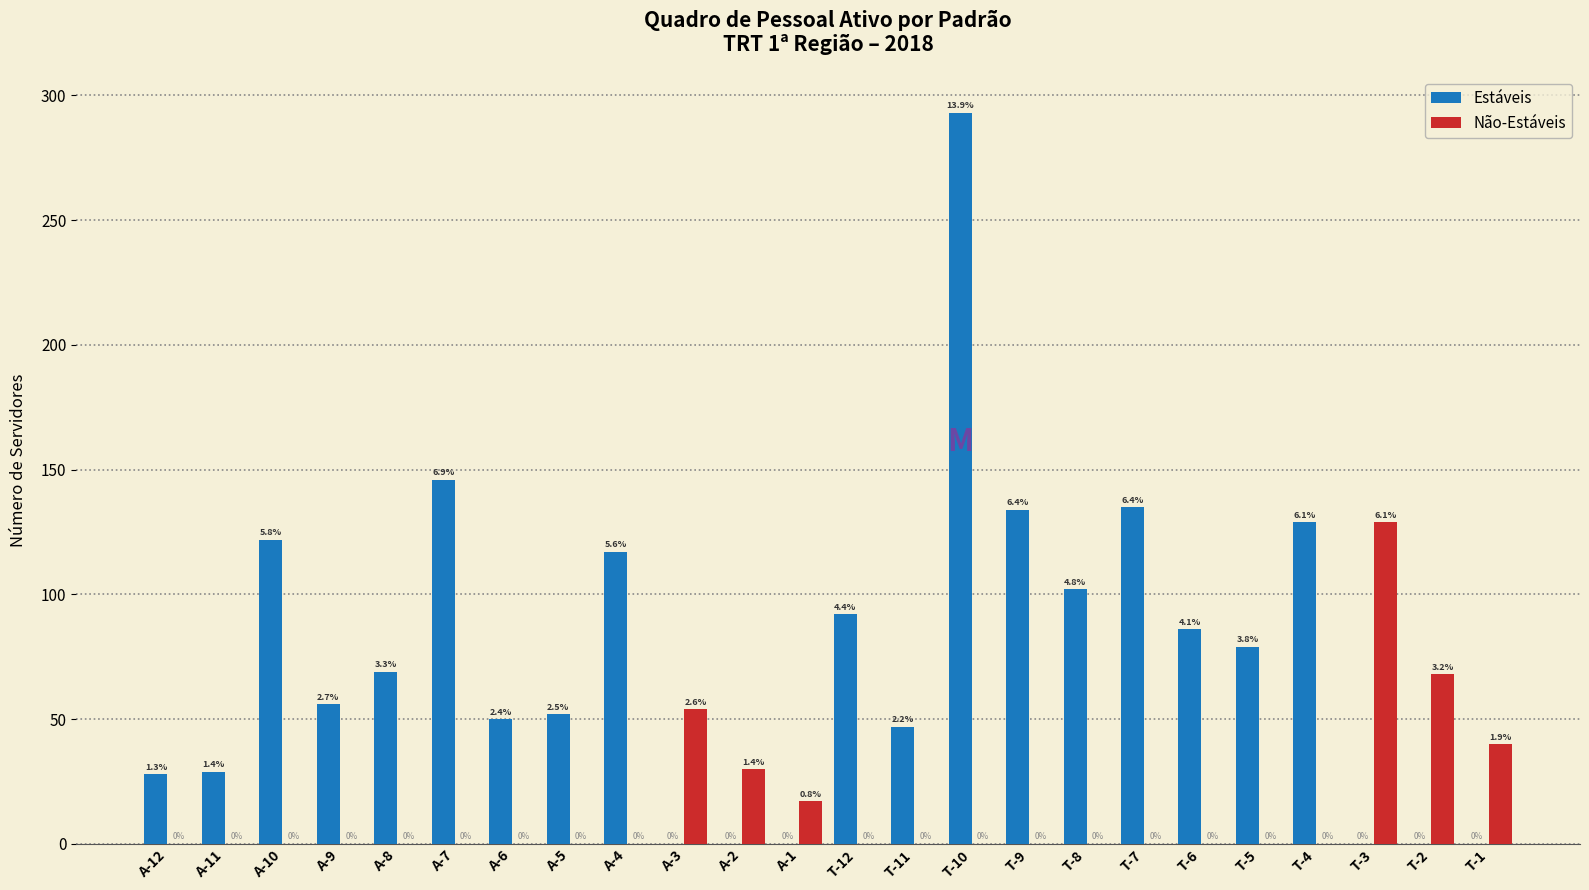

Reading right to left, list all the values displayed in this chart.

Estáveis: T-1=0	T-2=0	T-3=0	T-4=129	T-5=79	T-6=86	T-7=135	T-8=102	T-9=134	T-10=293	T-11=47	T-12=92	A-1=0	A-2=0	A-3=0	A-4=117	A-5=52	A-6=50	A-7=146	A-8=69	A-9=56	A-10=122	A-11=29	A-12=28
Não-Estáveis: T-1=40	T-2=68	T-3=129	T-4=0	T-5=0	T-6=0	T-7=0	T-8=0	T-9=0	T-10=0	T-11=0	T-12=0	A-1=17	A-2=30	A-3=54	A-4=0	A-5=0	A-6=0	A-7=0	A-8=0	A-9=0	A-10=0	A-11=0	A-12=0